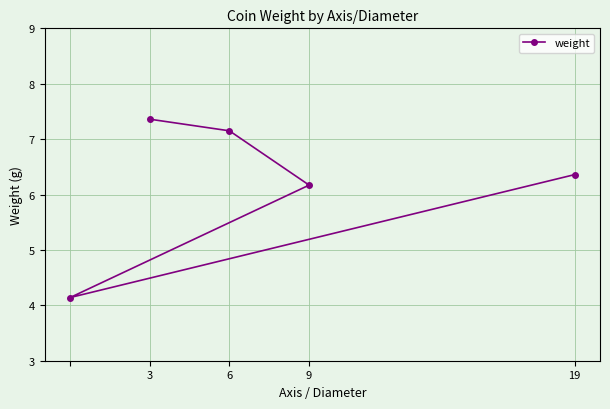

Read the value at 19.

6.4